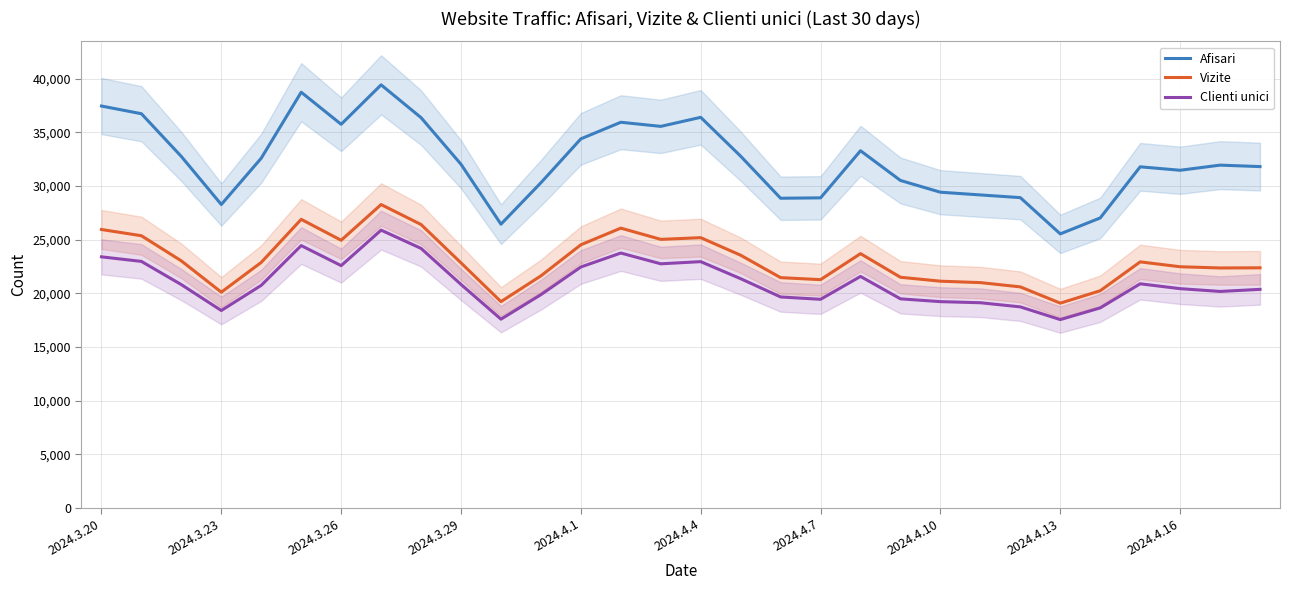

Reading left to right, extract all data points from this chart.

Afisari: 37449	36732	32748	28272	32590	38736	35746	39423	36366	32020	26439	30300	34390	35937	35552	36396	32775	28855	28892	33282	30512	29418	29164	28913	25534	27020	31785	31463	31941	31805
Vizite: 25942	25362	23019	20102	22877	26889	24940	28269	26407	22833	19220	21621	24519	26071	25024	25181	23546	21456	21269	23693	21492	21126	20993	20596	19079	20235	22926	22472	22358	22373
Clienti unici: 23395	22970	20806	18393	20741	24444	22577	25884	24181	20823	17587	19872	22449	23750	22746	22947	21358	19657	19438	21570	19481	19220	19118	18732	17548	18637	20883	20430	20171	20365